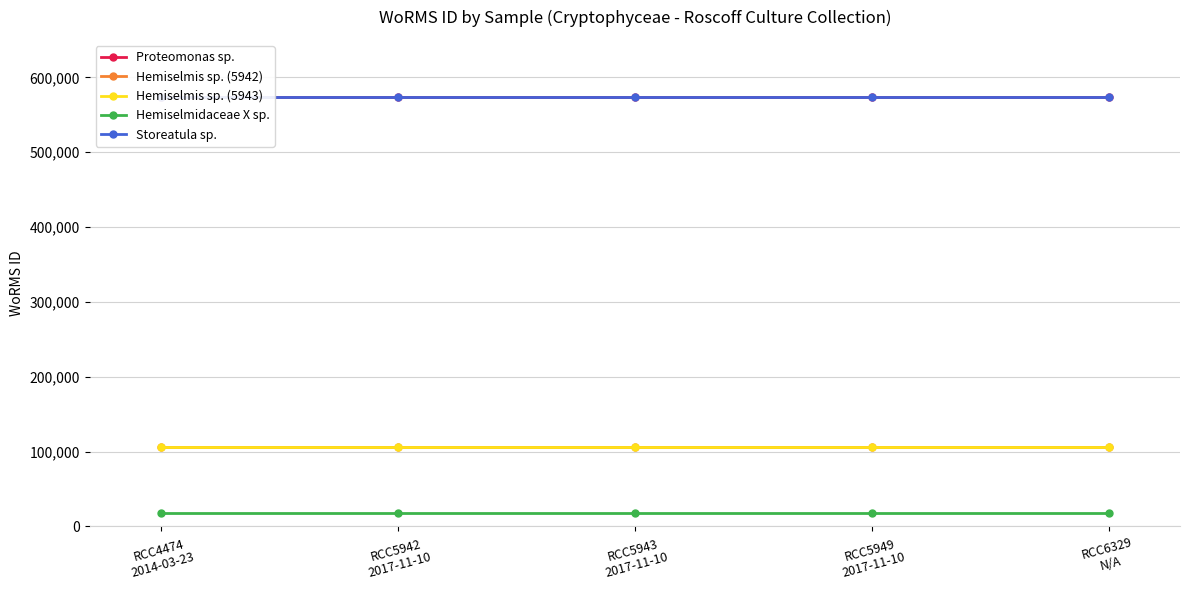

What are all the series names shown in the legend?

Proteomonas sp., Hemiselmis sp. (5942), Hemiselmis sp. (5943), Hemiselmidaceae X sp., Storeatula sp.